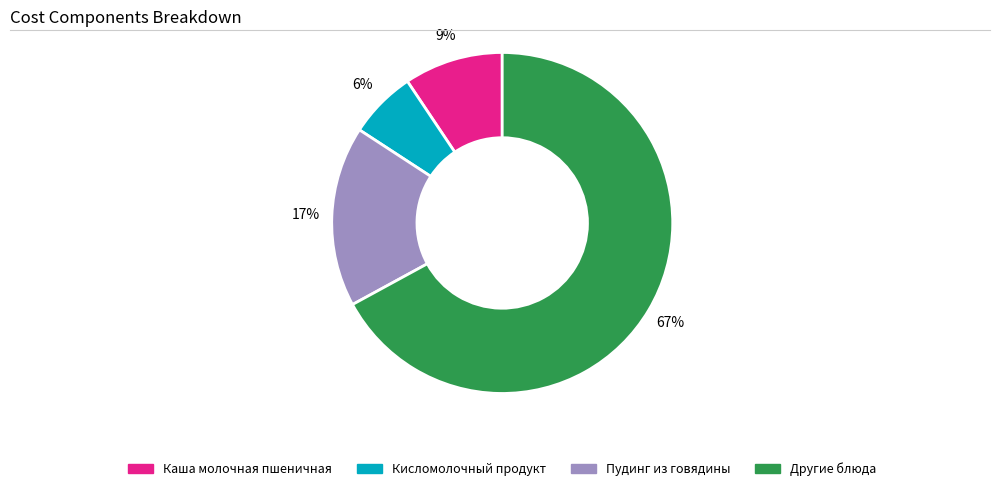

To the nearest percent, what is the average slice percentage?

25%